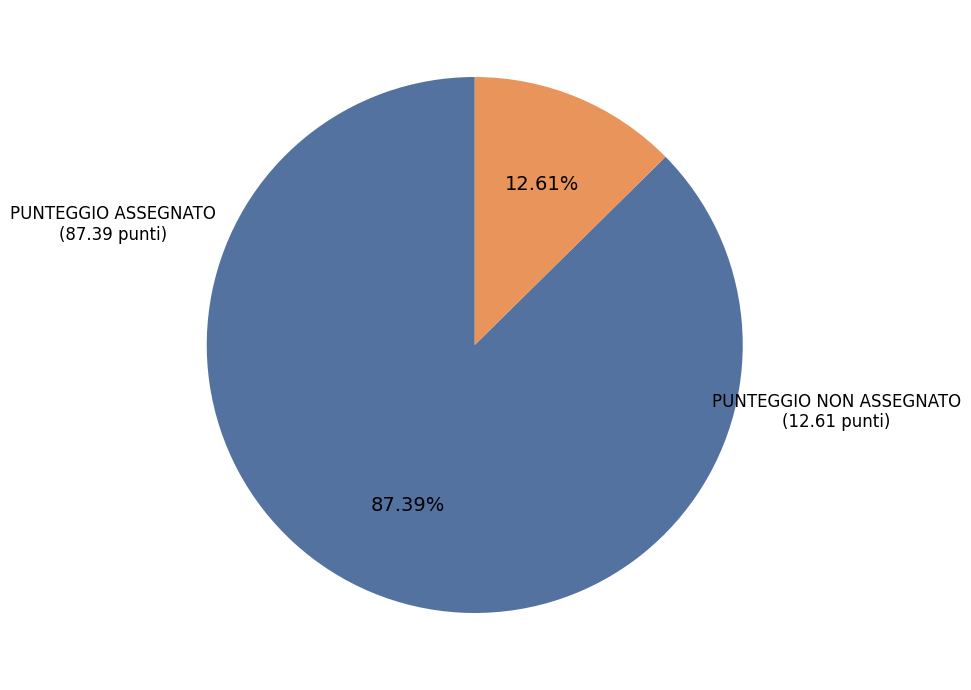

How many slices are in this pie chart?

2